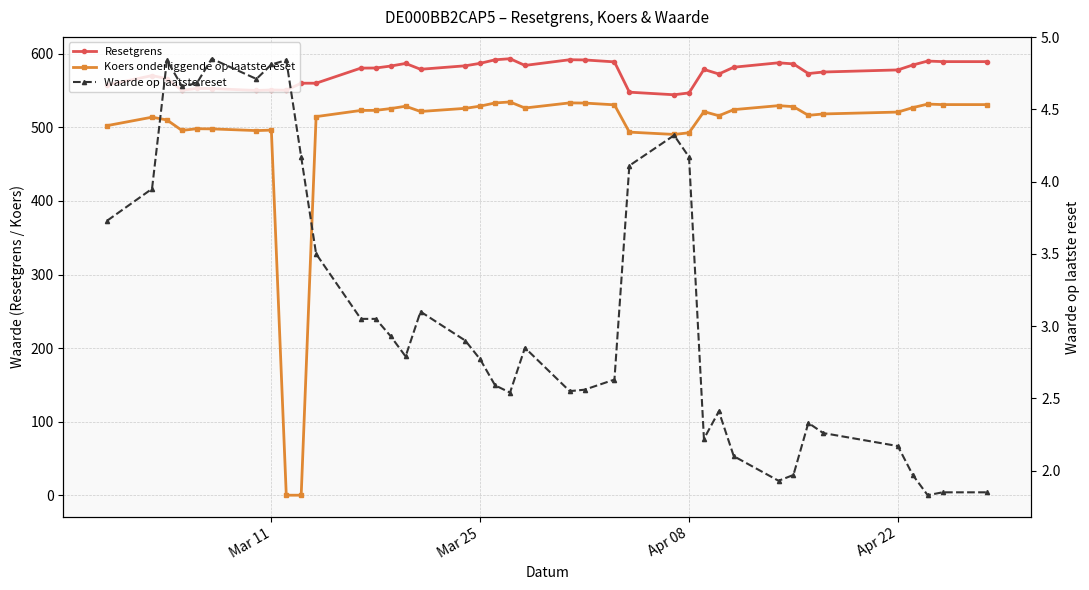

After their last crossing, which series has the higher values: Koers onderliggende op laatste reset or Waarde op laatste reset?

Koers onderliggende op laatste reset